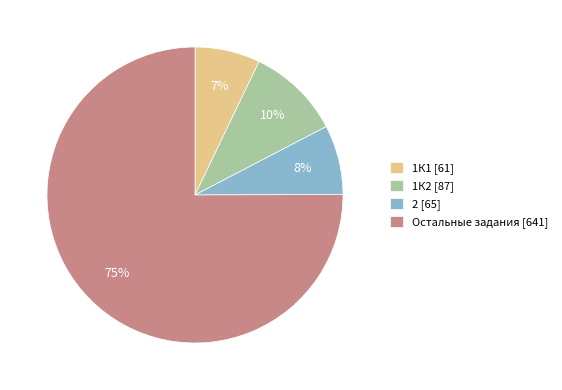

Which slice is the largest?

Остальные задания [641]